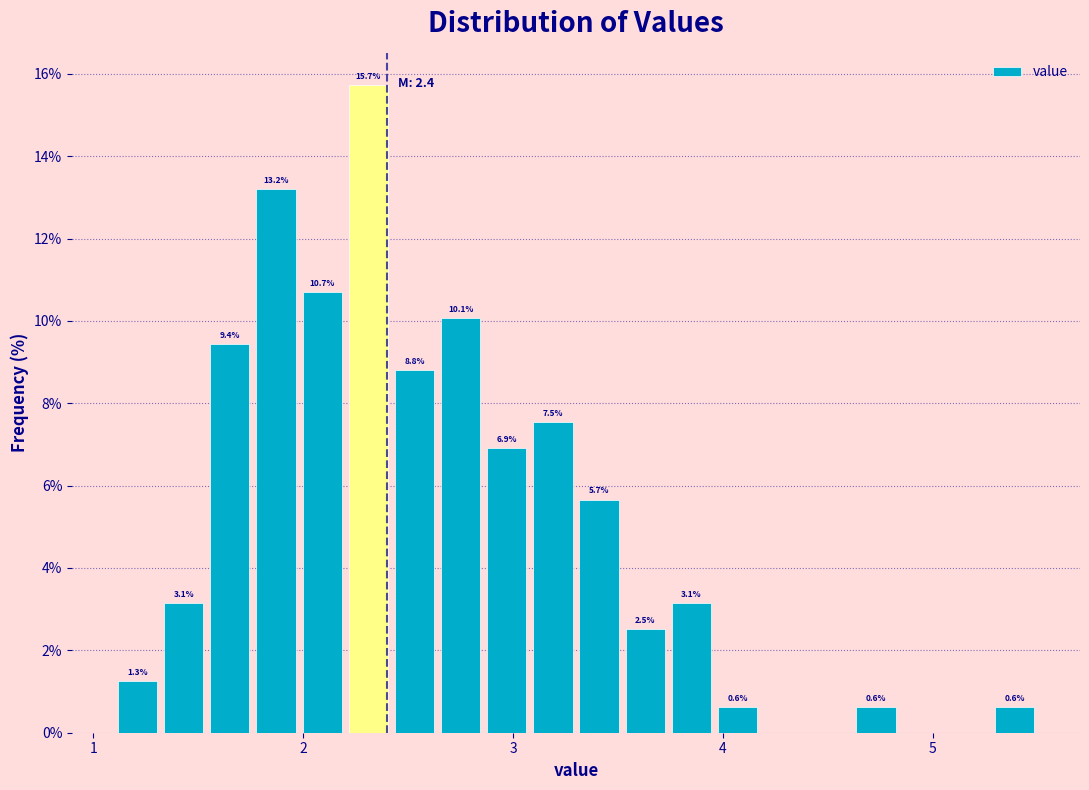

Around what value on the x-axis is the tallest bar? Give the approximate position of its centre, as read against the axis.

2.3